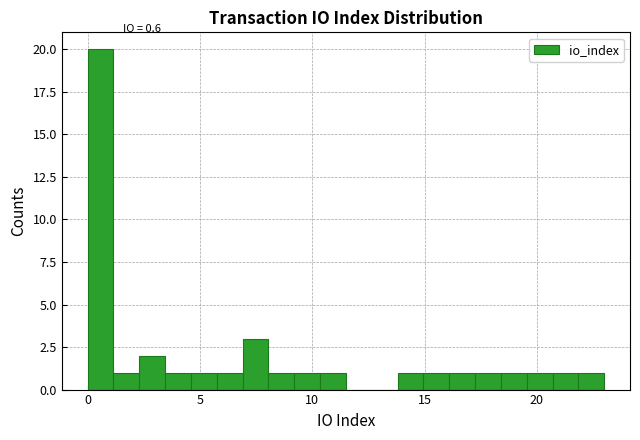

Read against the x-axis, roughly where is the centre of the tallest bar?

0.5